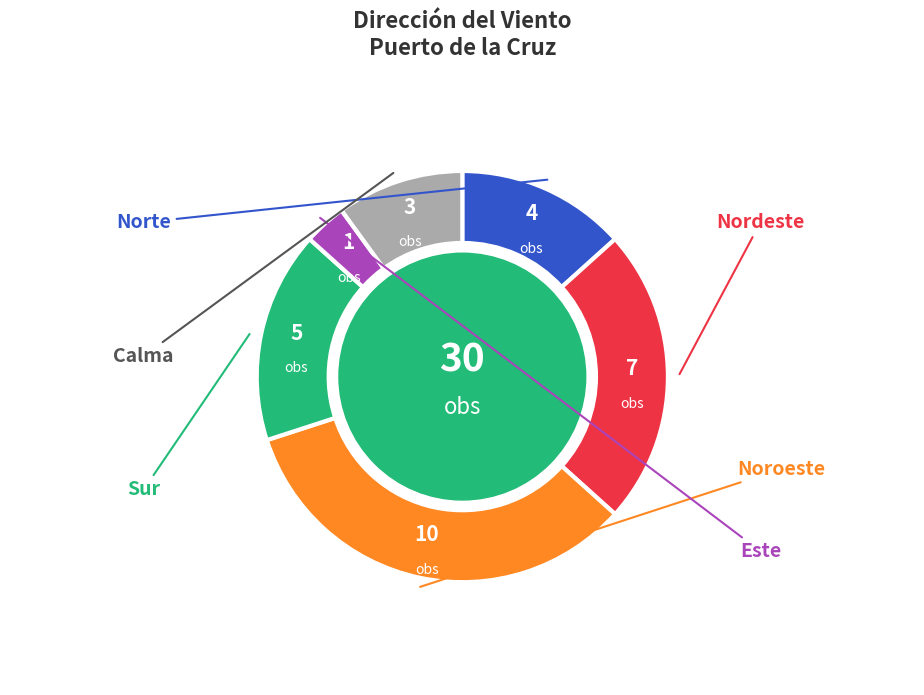

Rank the categories by value from highest to lowest.

Noroeste, Nordeste, Sur, Norte, Calma, Este